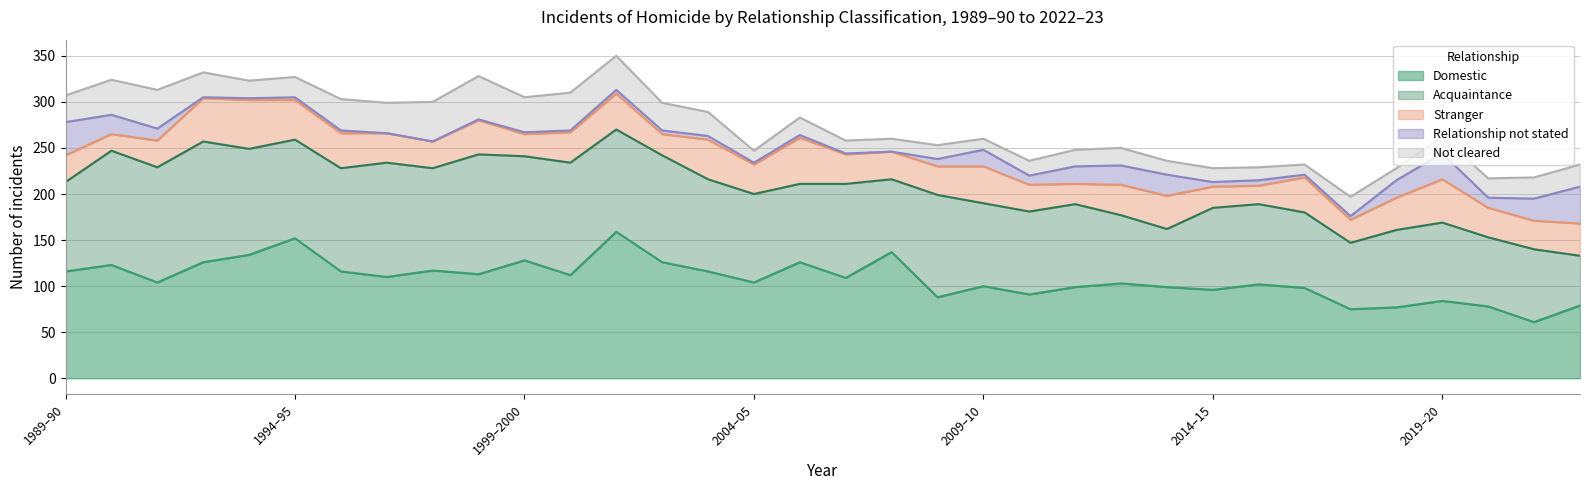

What is the label of the 1st point from the left?

1989–90